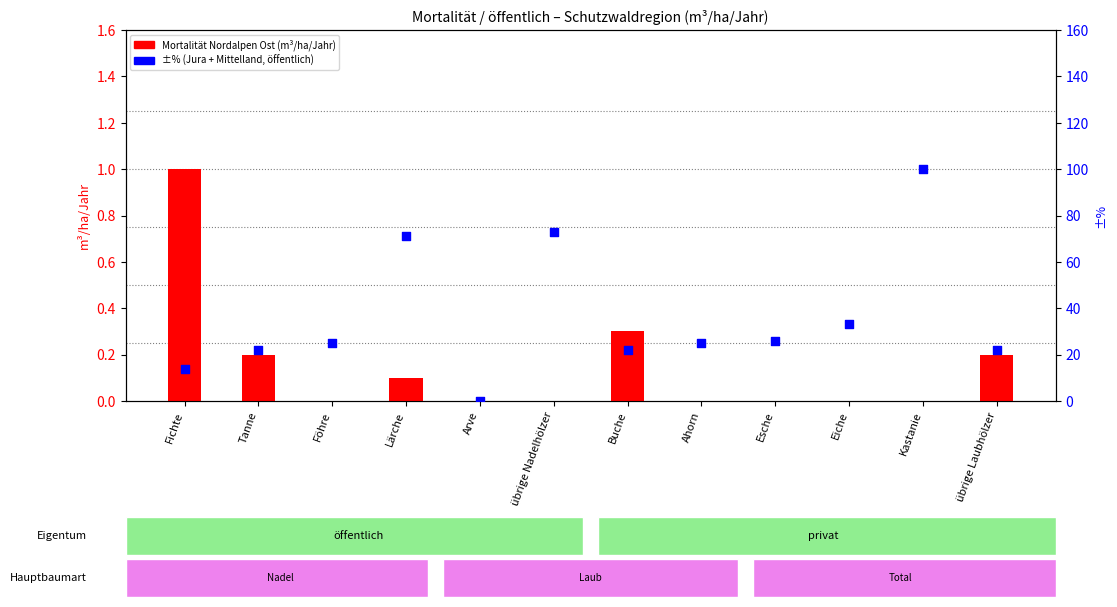

Is the value of Nordalpen Ost at Fichte greater than the value of ±% at Eiche?

No